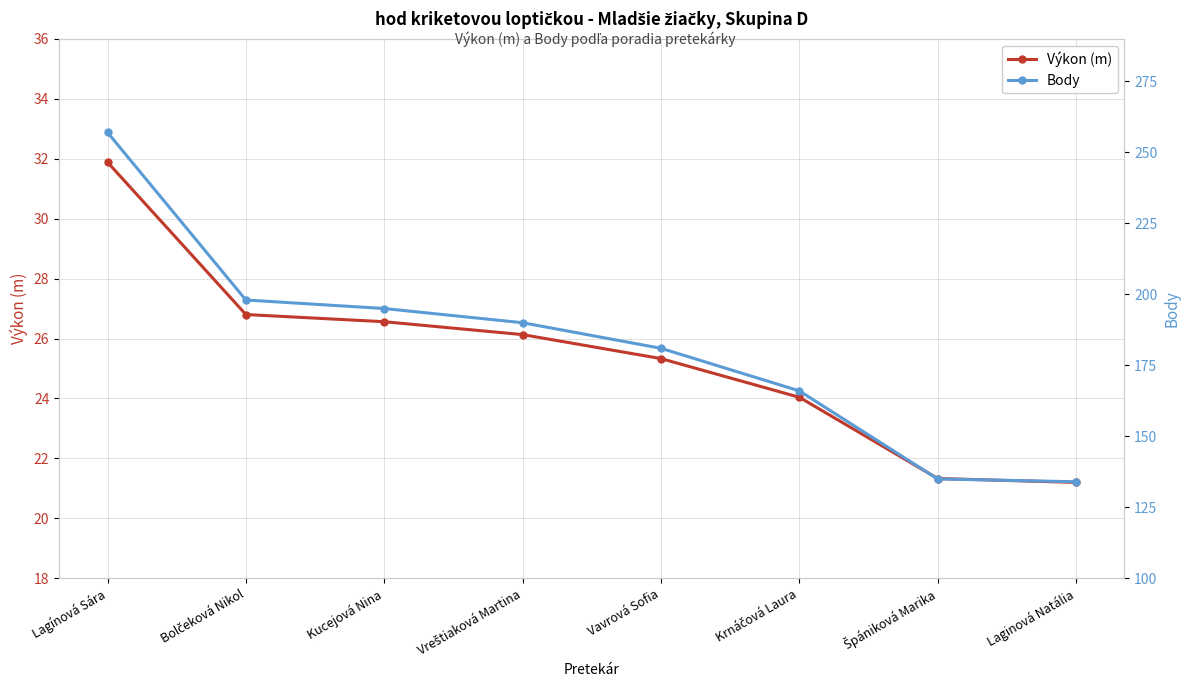

Which series changed the most between Vreštiaková Martina and Laginová Natália?

Body